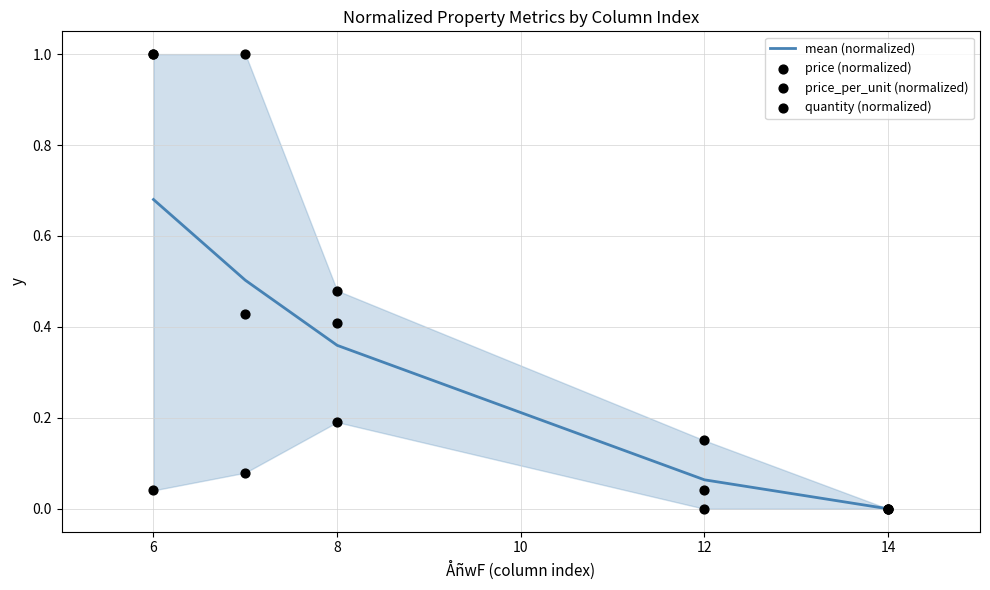

Which series has the widest spread of Y values?

price (normalized)